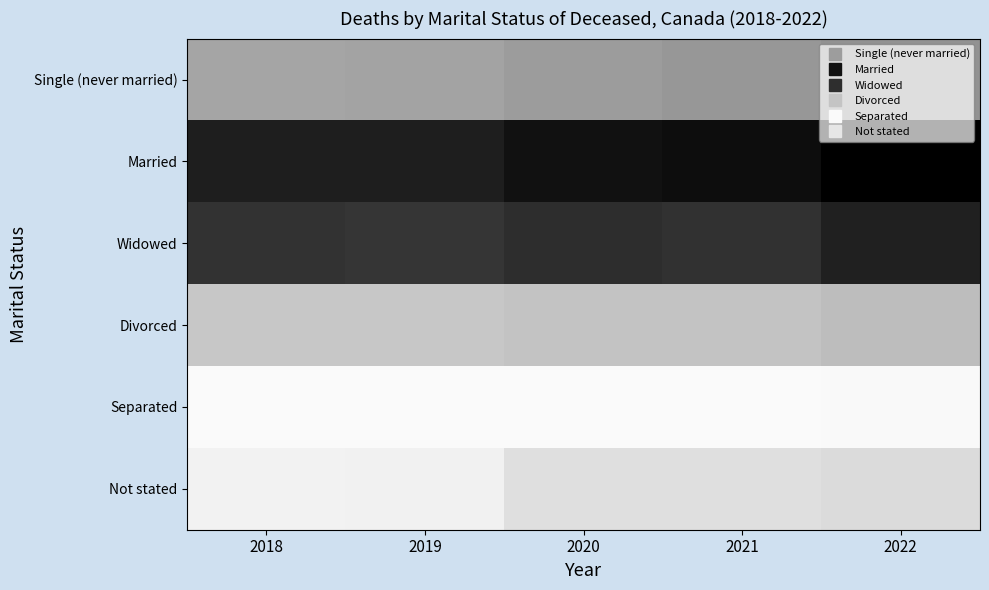

Reading right to left, list all the values displayed in this chart.

Single (never married): 2022=52353	2021=49895	2020=47484	2019=43672	2018=43523
Married: 2022=122672	2021=116076	2020=113642	2019=108244	2018=108036
Widowed: 2022=106826	2021=98416	2020=100802	2019=97051	2018=98033
Divorced: 2022=31813	2021=29146	2020=28411	2019=26943	2018=26974
Separated: 2022=2949	2021=2724	2020=2705	2019=2626	2018=2622
Not stated: 2022=17468	2021=15383	2020=15368	2019=6765	2018=6516